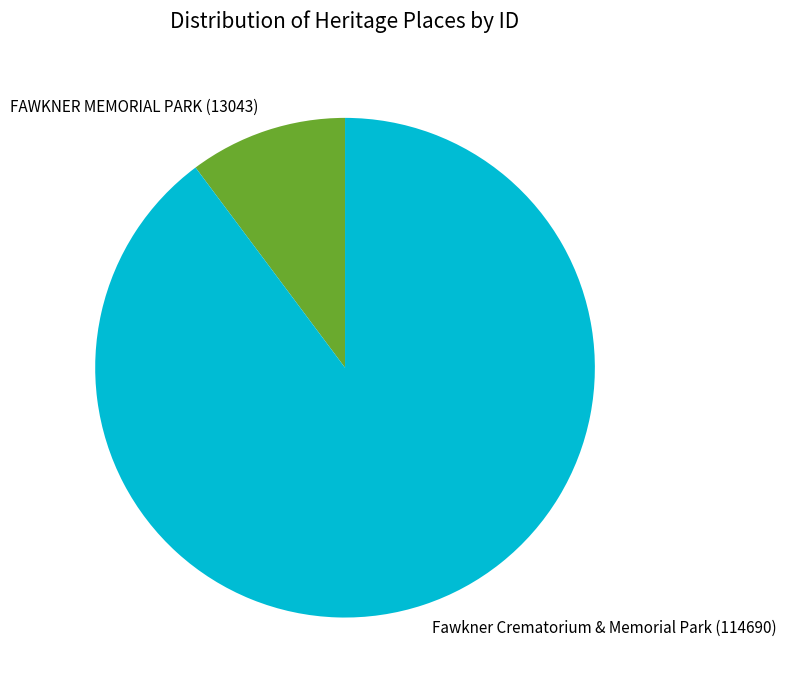

Is it true that Fawkner Crematorium & Memorial Park (114690) is 90% of the pie?

True